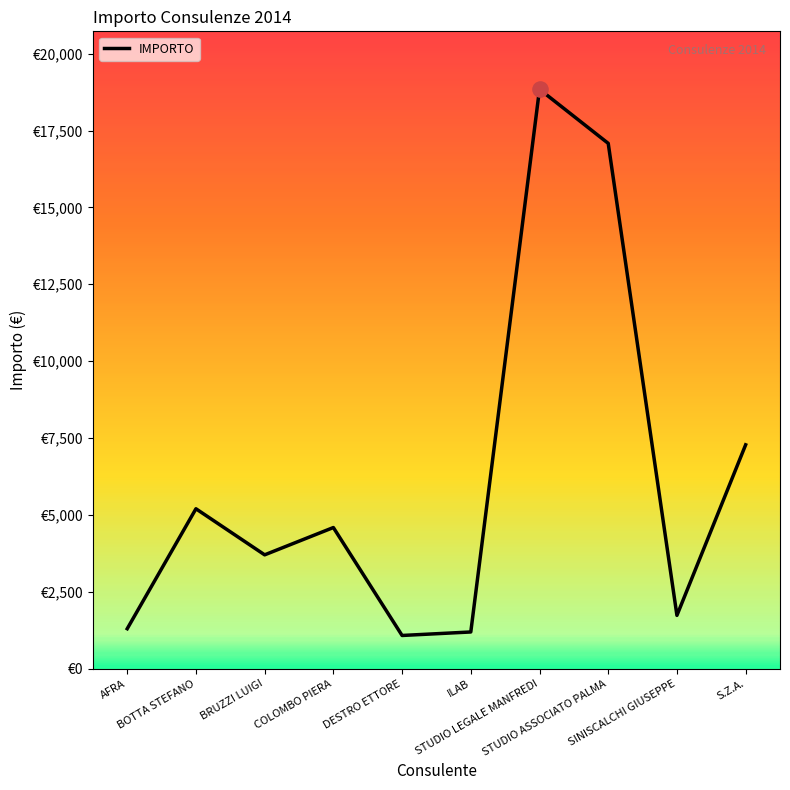

What is the ratio of the value at SINISCALCHI GIUSEPPE to the value at BRUZZI LUIGI?

0.5